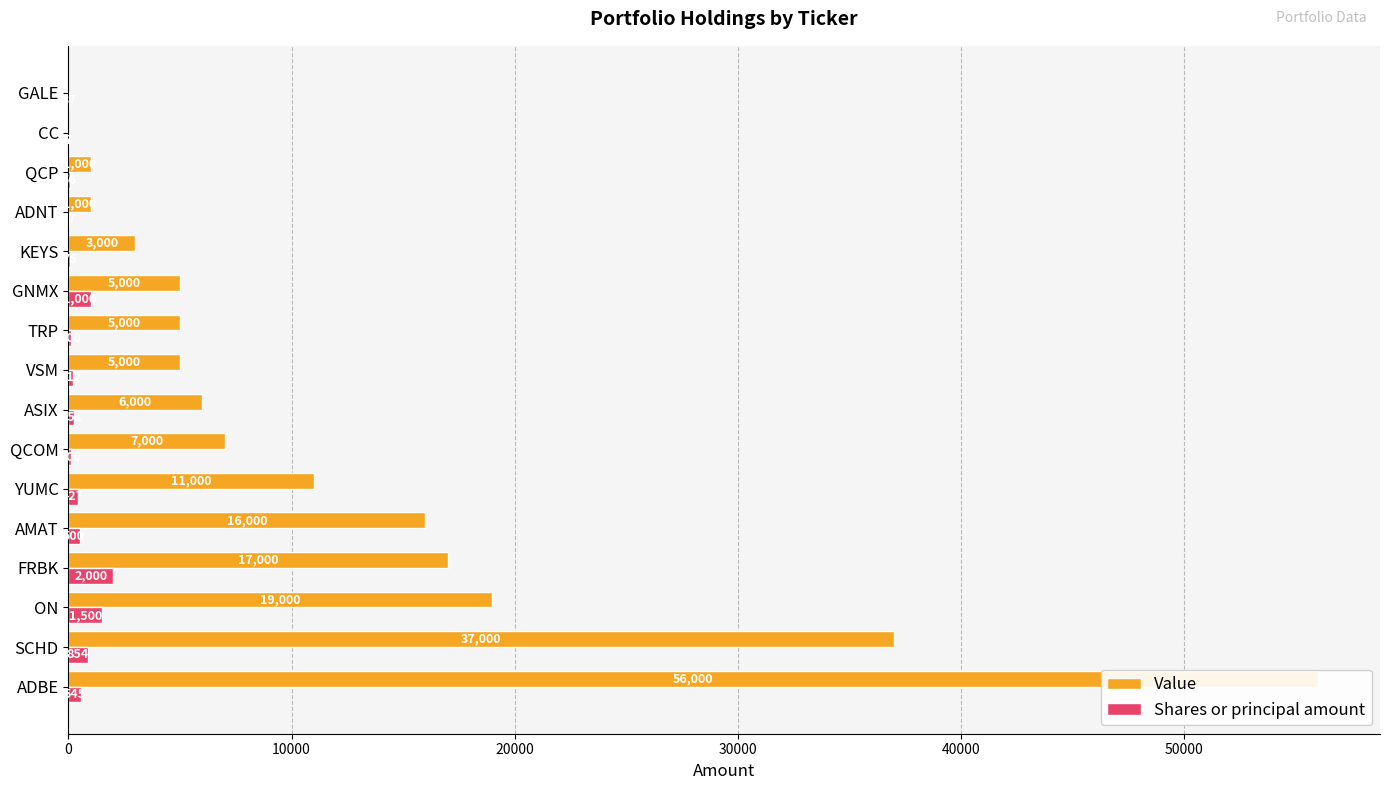

What is the sum of all Value values?

189000